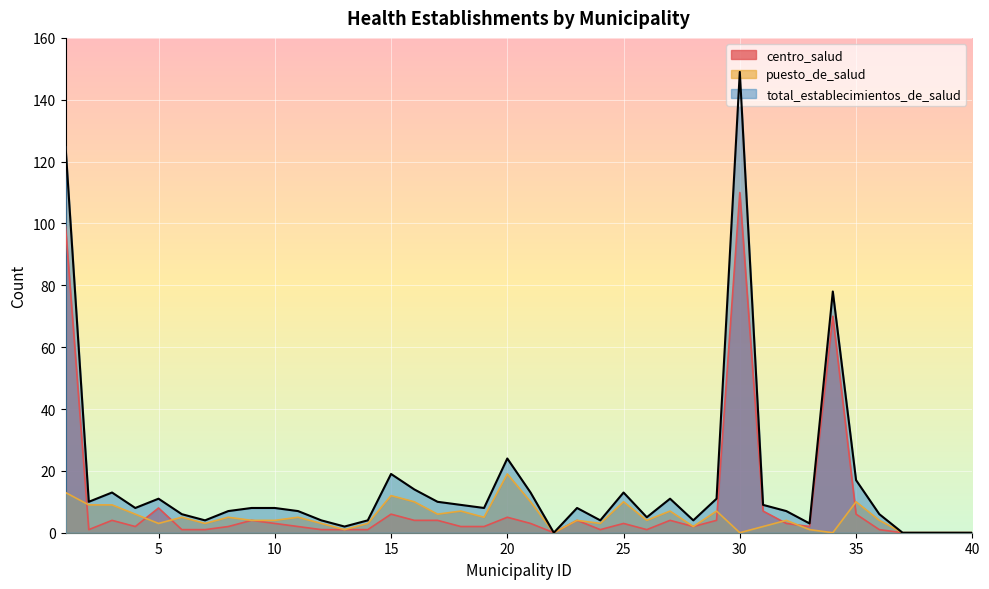

The centro_salud series shows 2 at 28. True or false?

True